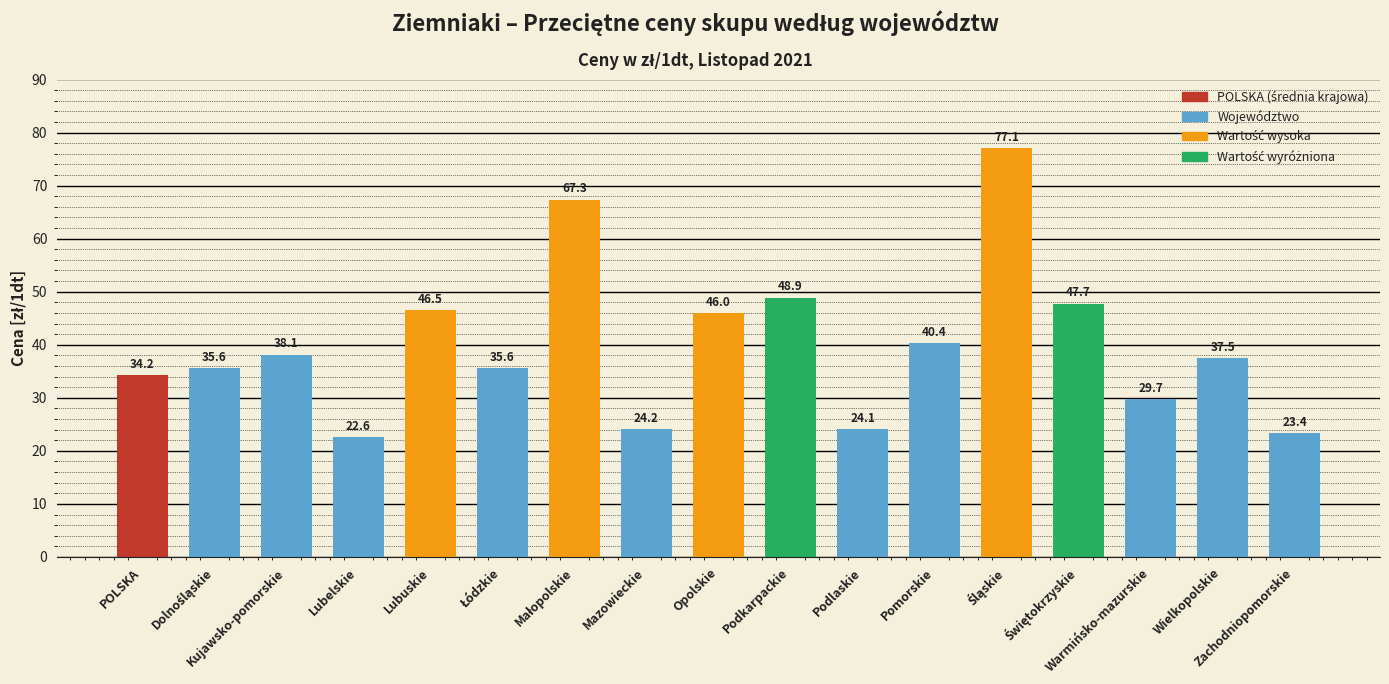

Does the chart contain stacked bars?

No